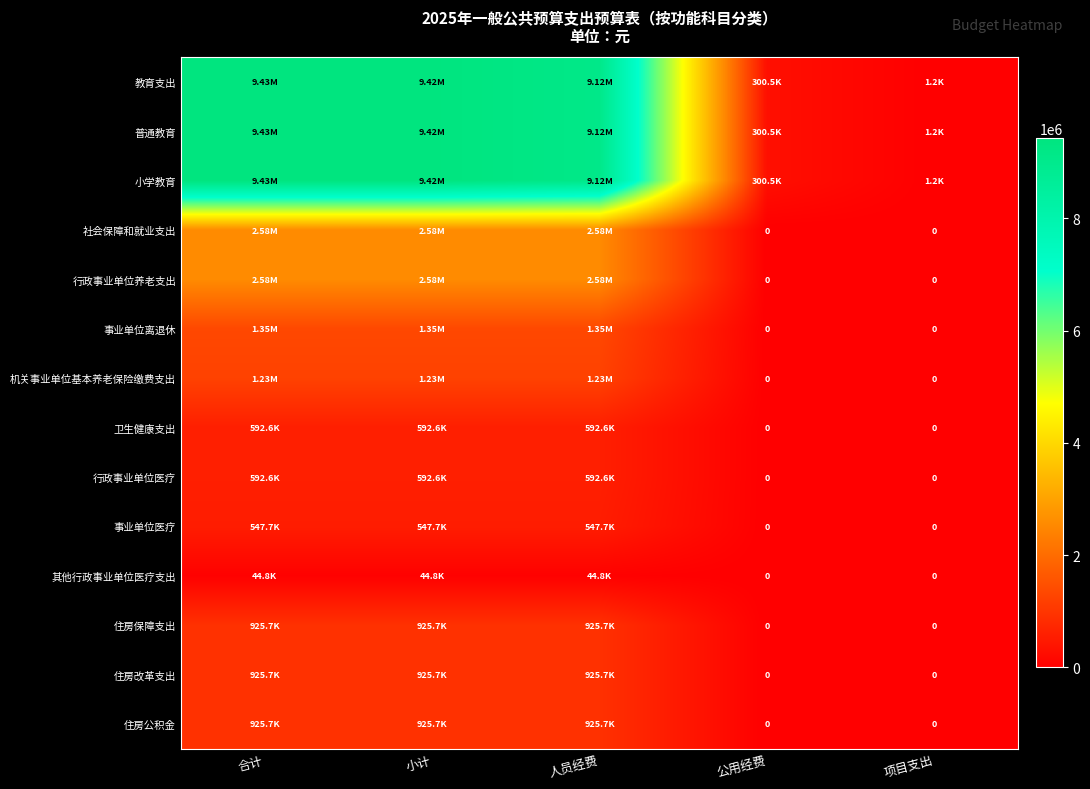

At which label does 住房公积金 reach its peak?

合计